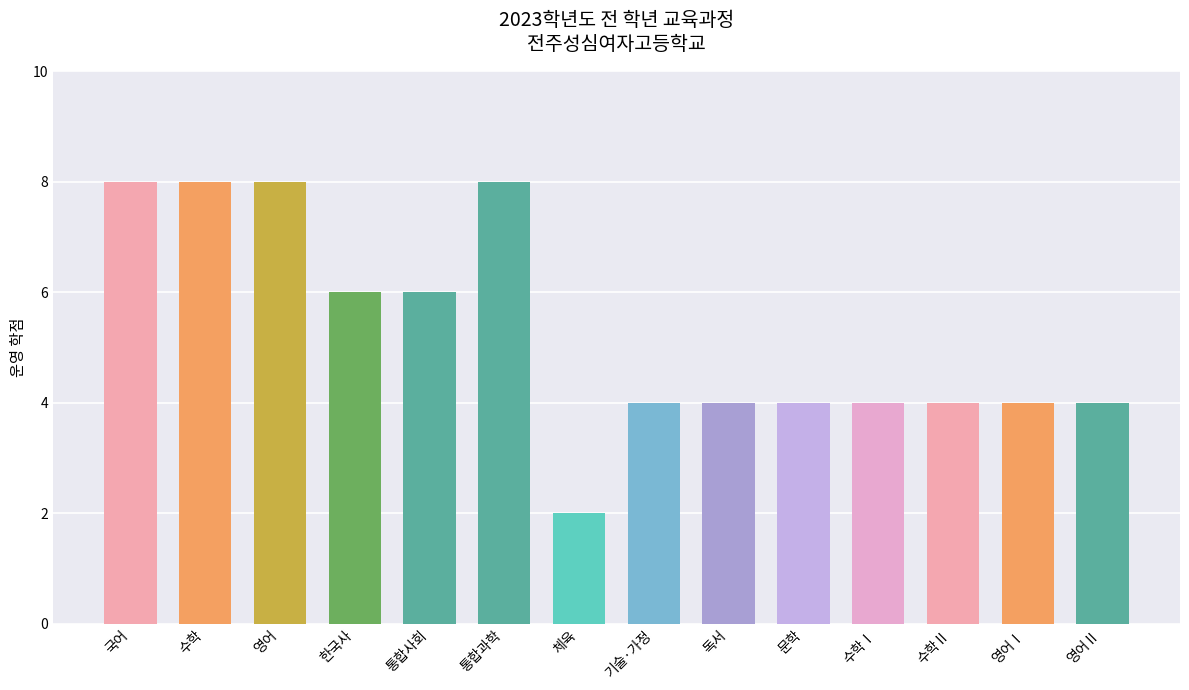

What is the ratio of the value at 통합과학 to the value at 독서?

2.0